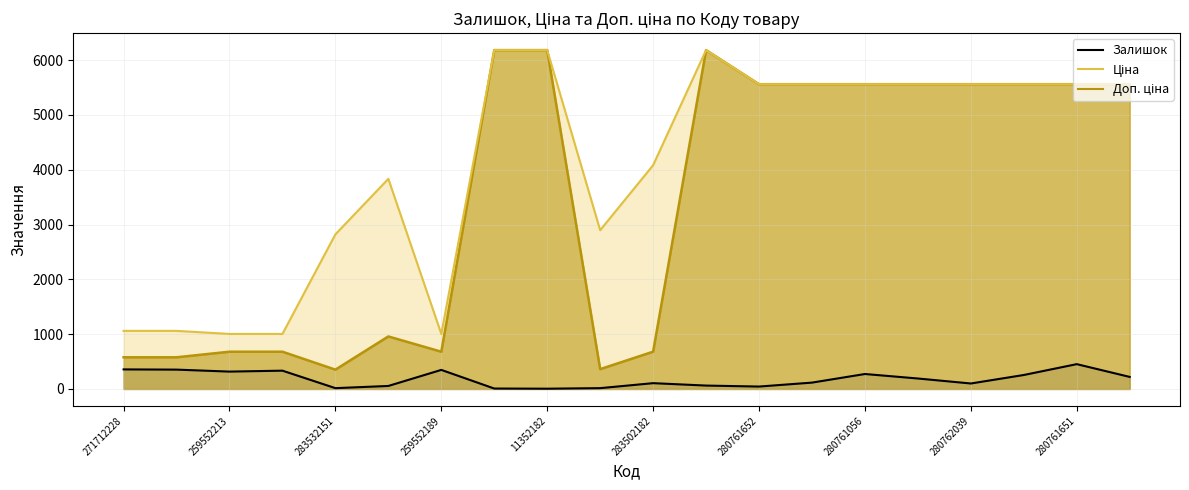

Which has a higher value, 280761652 or 11352184?

280761652